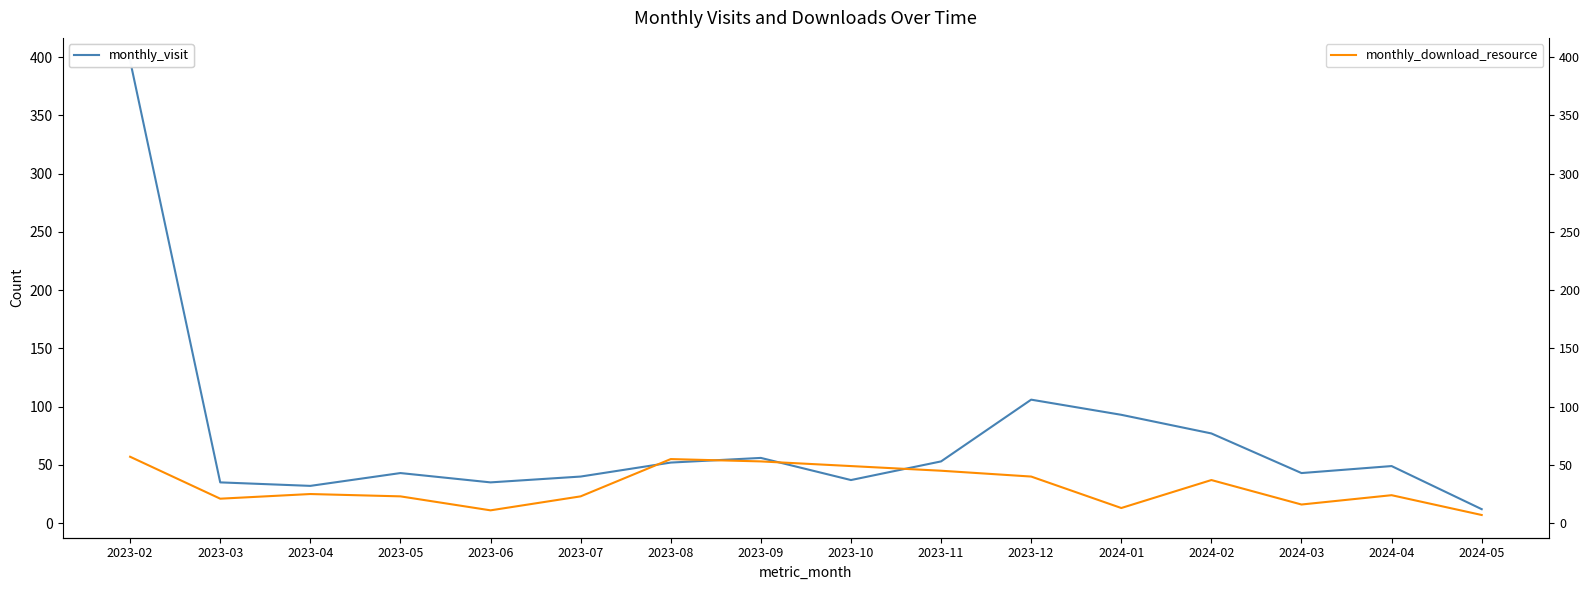

How many times do monthly_visit and monthly_download_resource cross each other?

4